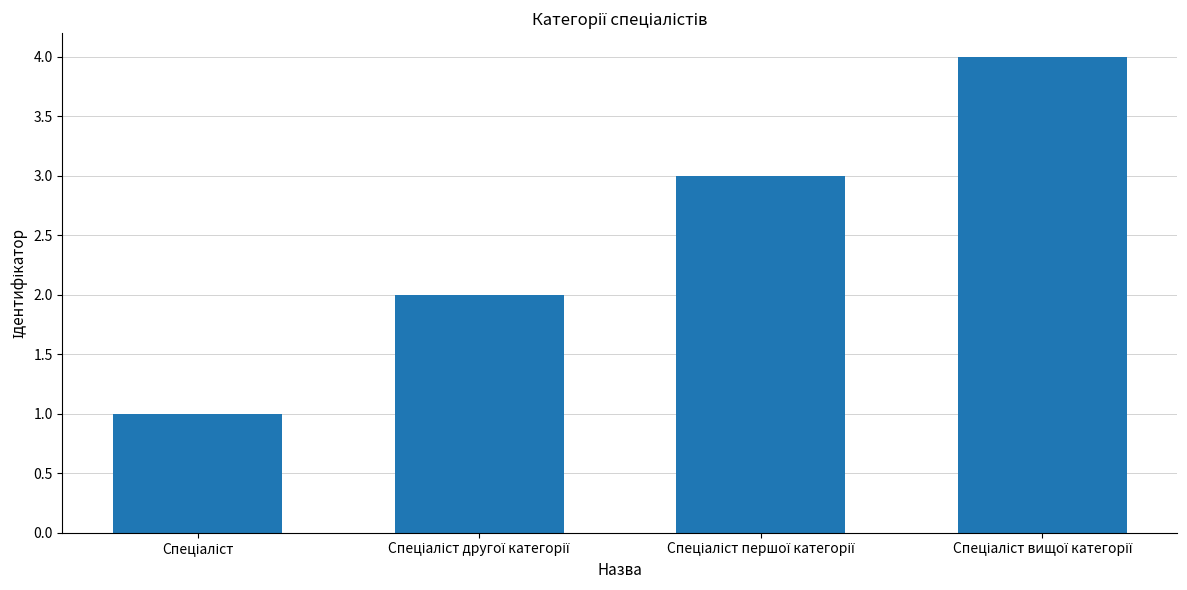

Reading left to right, extract all data points from this chart.

1	2	3	4